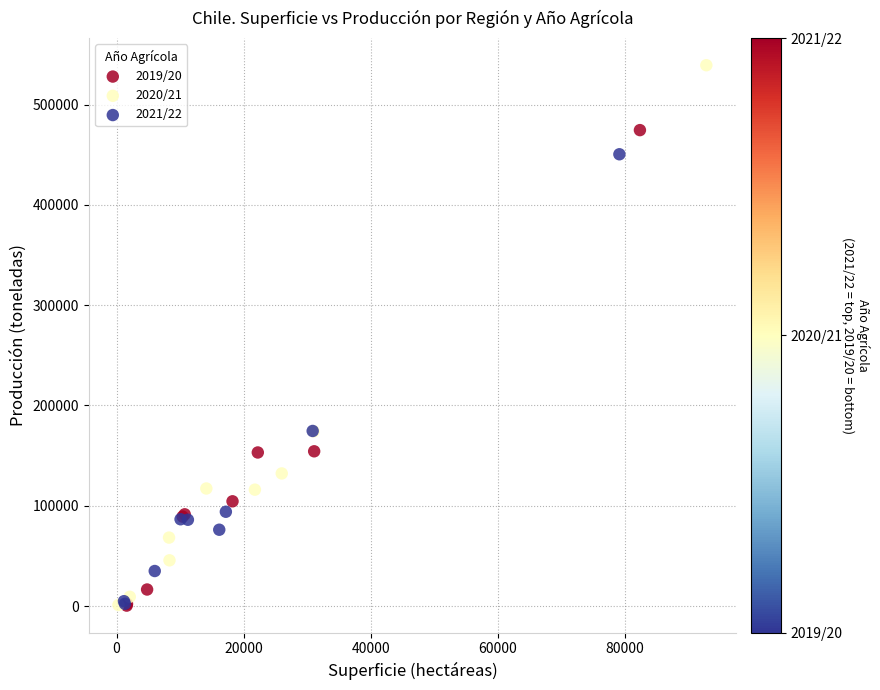

Which series has the widest spread of Y values?

2020/21